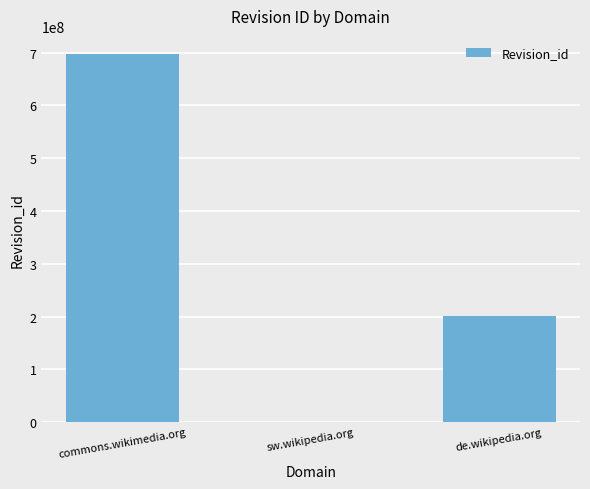

The value at de.wikipedia.org is 200451054. True or false?

True